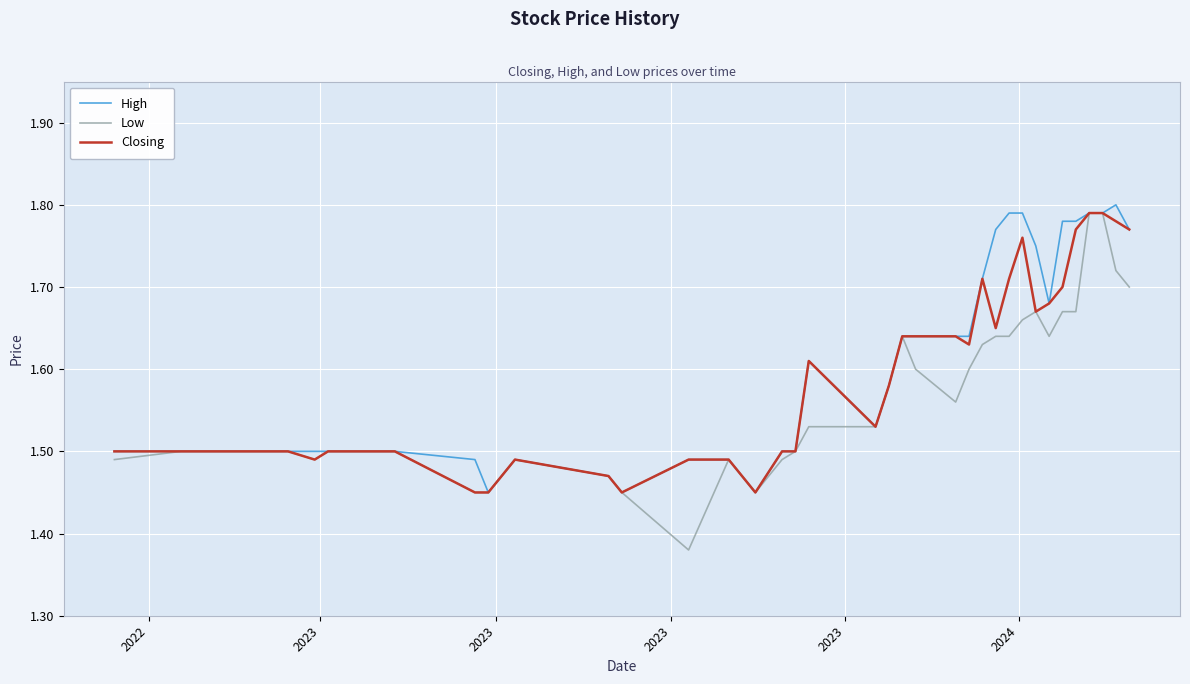

List the series in order of their peak value, highest first.

High, Low, Closing